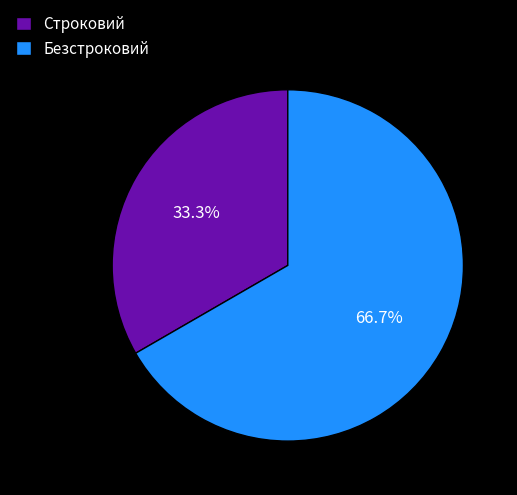

To the nearest percent, what is the combined percentage of Строковий and Безстроковий?

100%